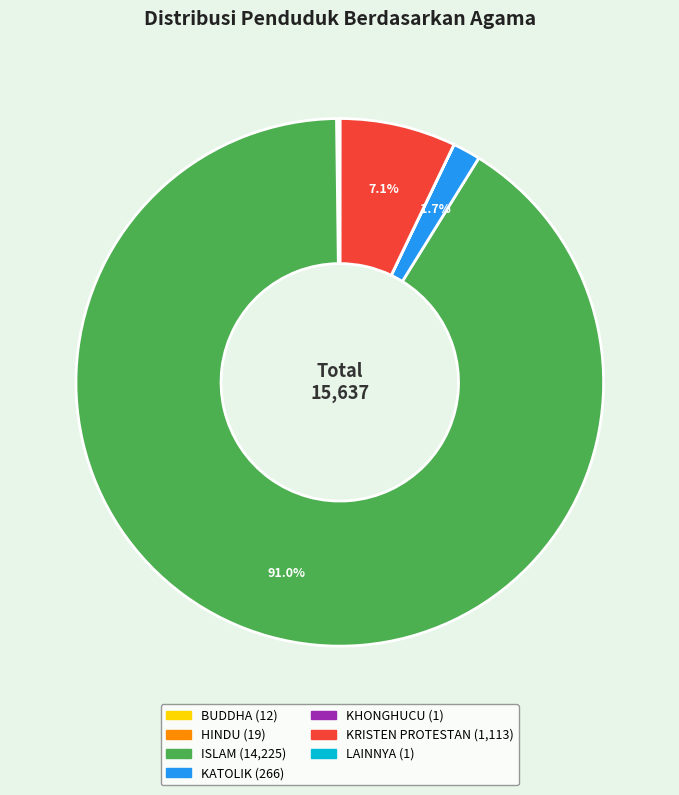

To the nearest percent, what is the combined percentage of KATOLIK and KRISTEN PROTESTAN?

9%